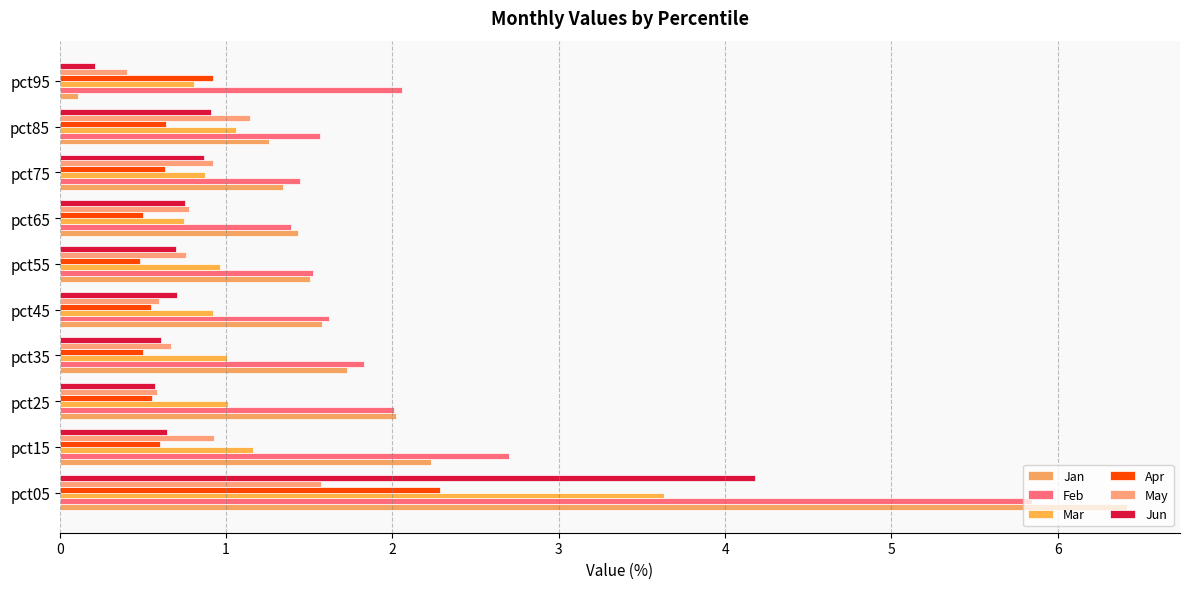

Which label corresponds to the smallest value in the chart?

pct95